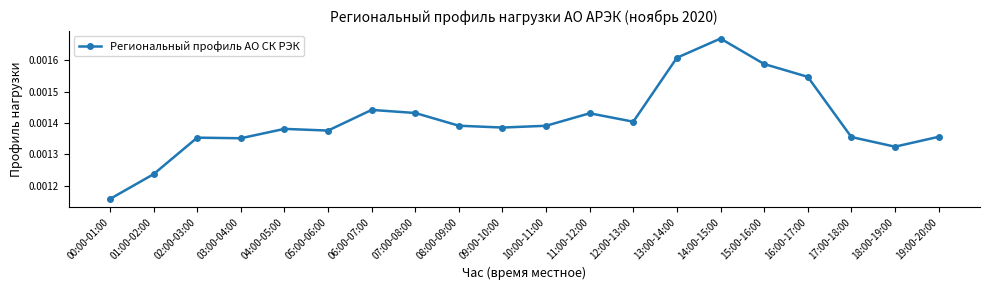

True or false: there are more than 1 points higher than both neighbors.

True